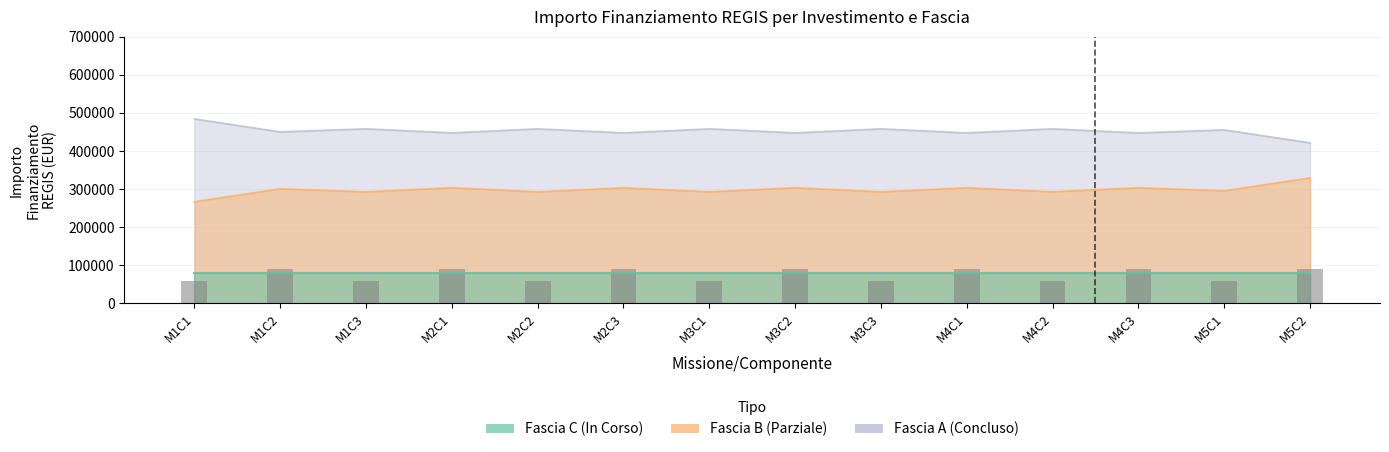

Is it true that the value at M4C3 is 90213.5?

True